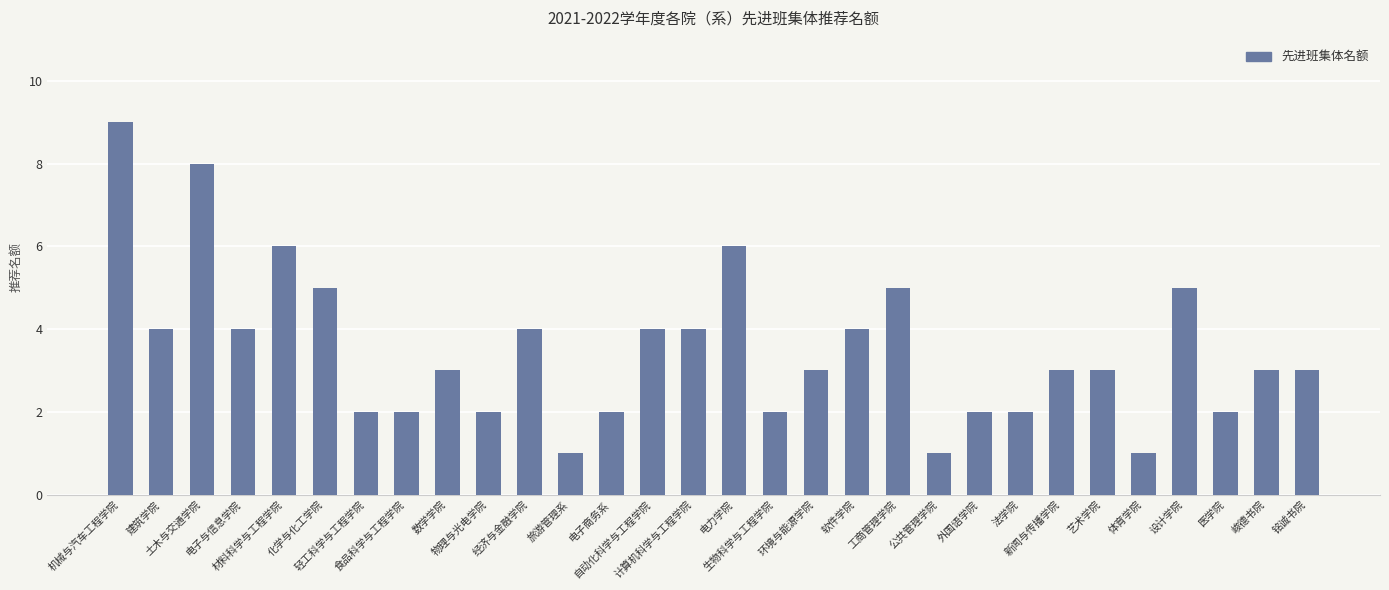

What is the ratio of the value at 建筑学院 to the value at 电子商务系?

2.0